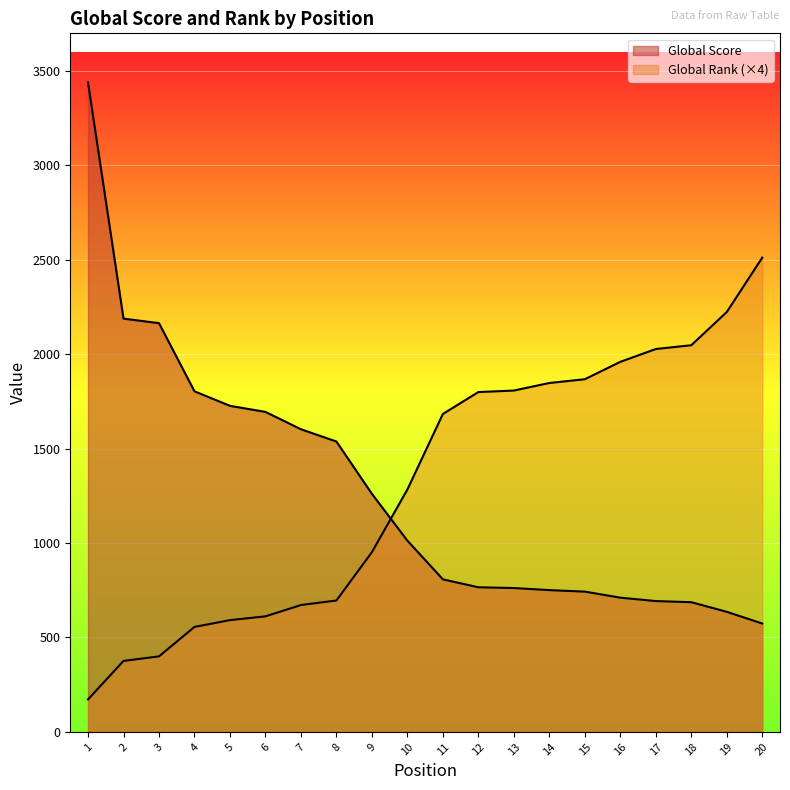

Rank the series by their maximum value, from lowest to highest.

Global Rank, Global Score